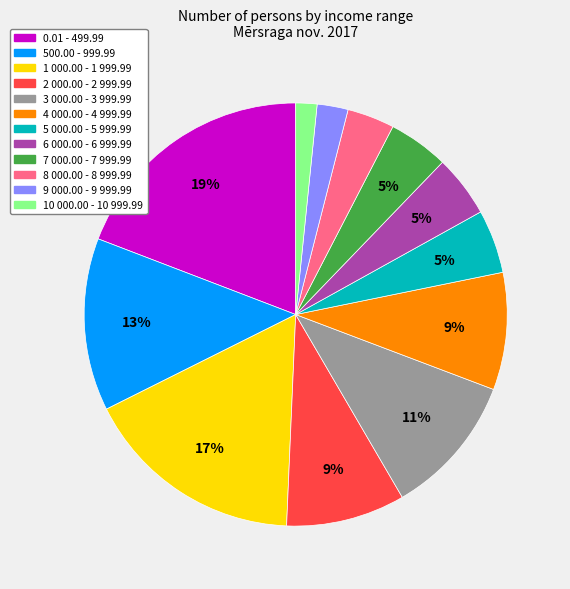

How many segments does this pie chart have?

12